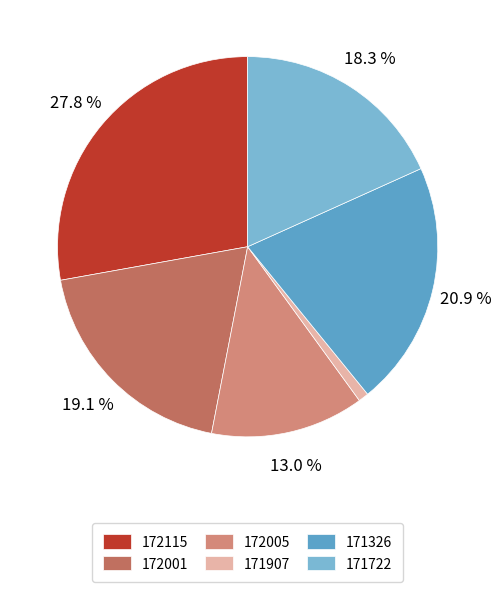

Does 171326 account for over 50% of the chart?

No